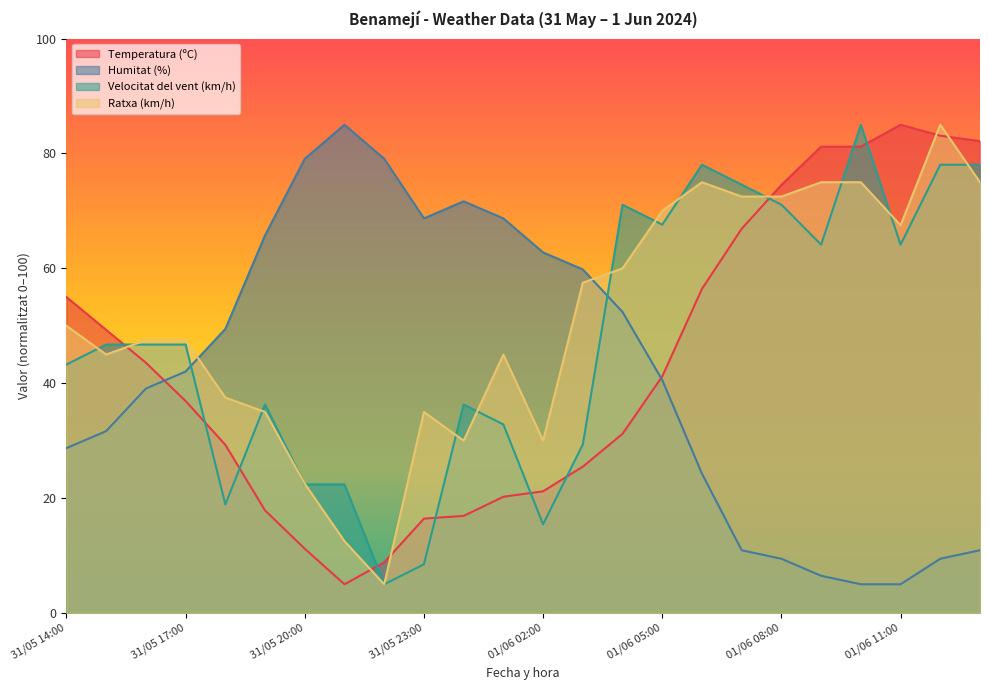

The value of Humitat (%) at 31/05 23:00 is 68.7. True or false?

True